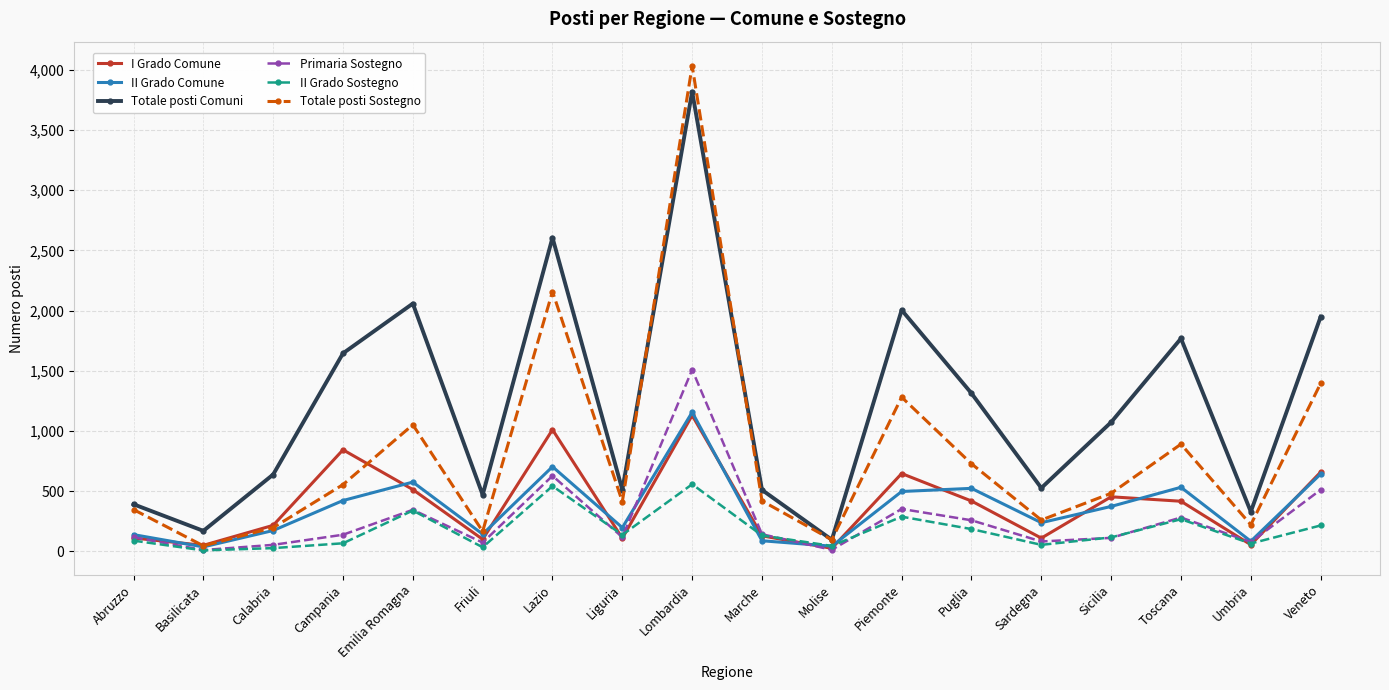

At which label does Primaria Sostegno reach its peak?

Lombardia